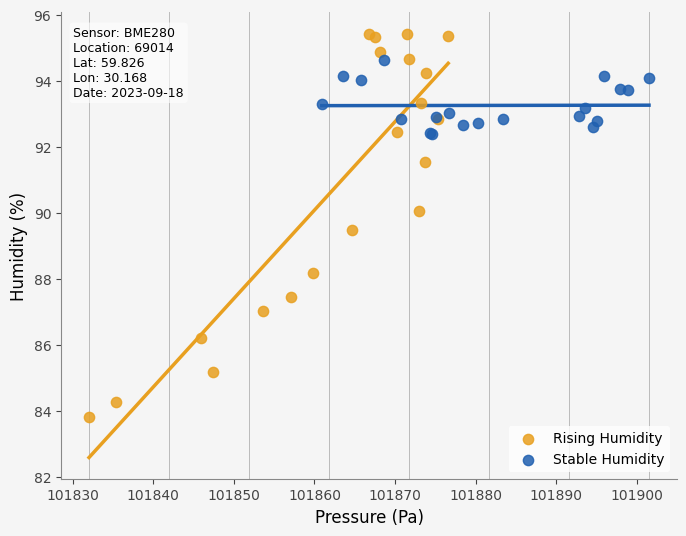

Which series contains the lowest Y value?

Rising Humidity